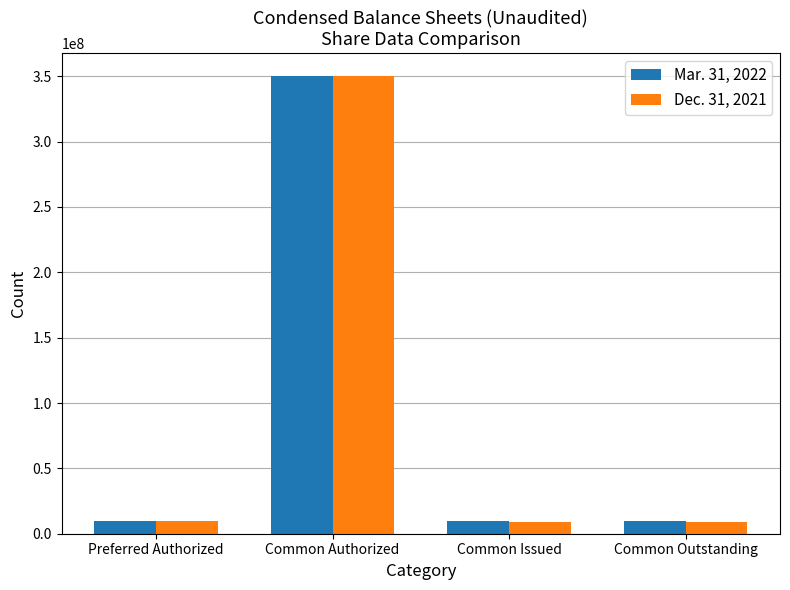

What is the value of the Mar. 31, 2022 bar at the 4th from the left?

10048091